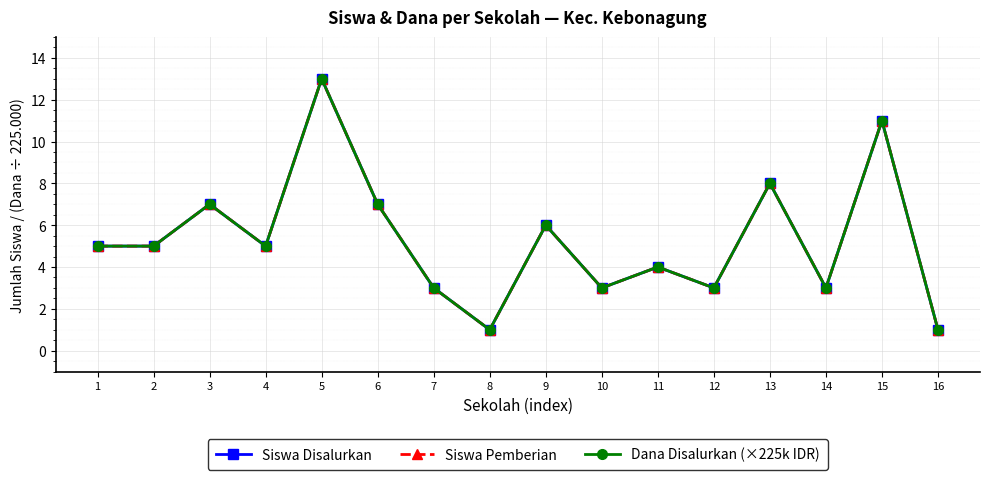

Does the chart display data point markers on the line(s)?

Yes